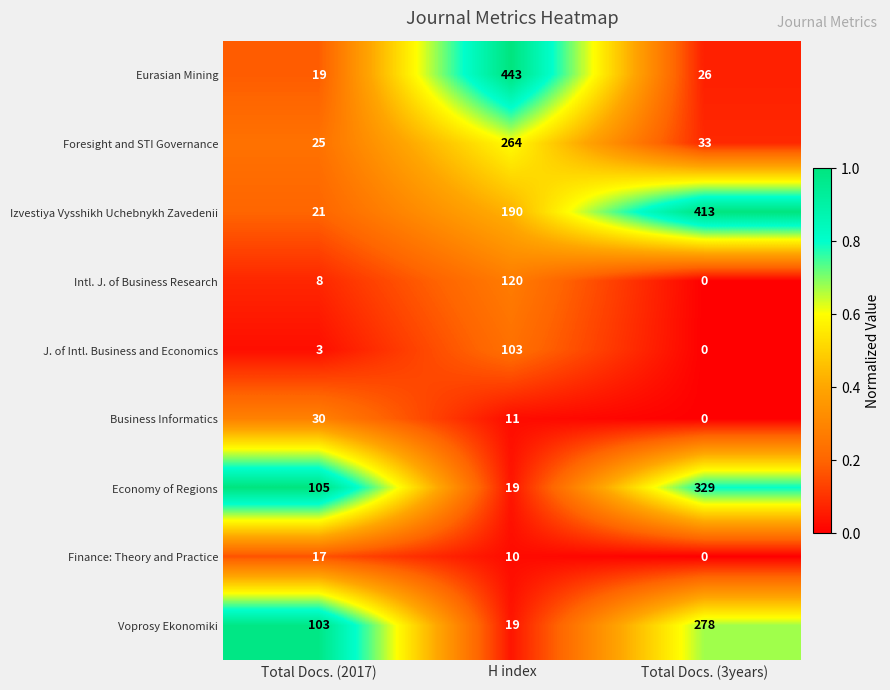

How many Business Informatics values are between 0 and 30?

3